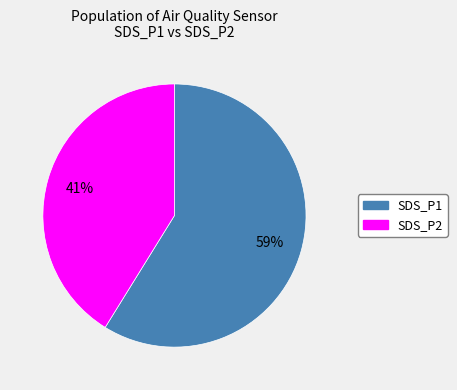

Is there a majority slice in this chart?

Yes